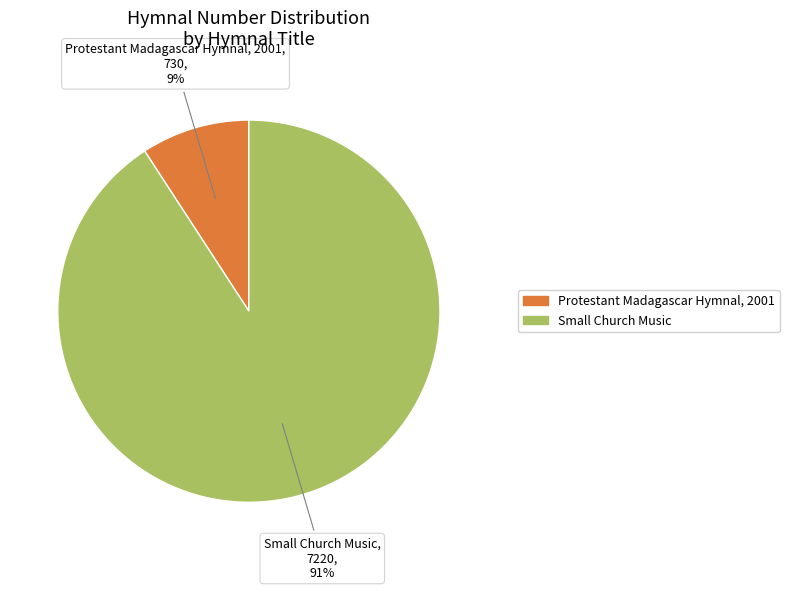

Which slice is the largest?

Small Church Music